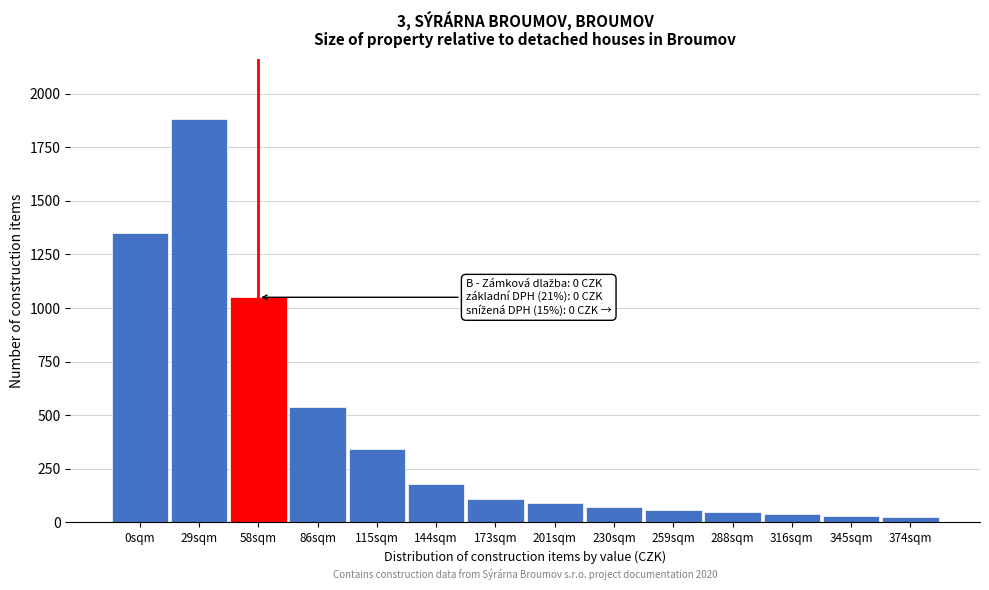

Where is the data nearest to the value 952?

58sqm